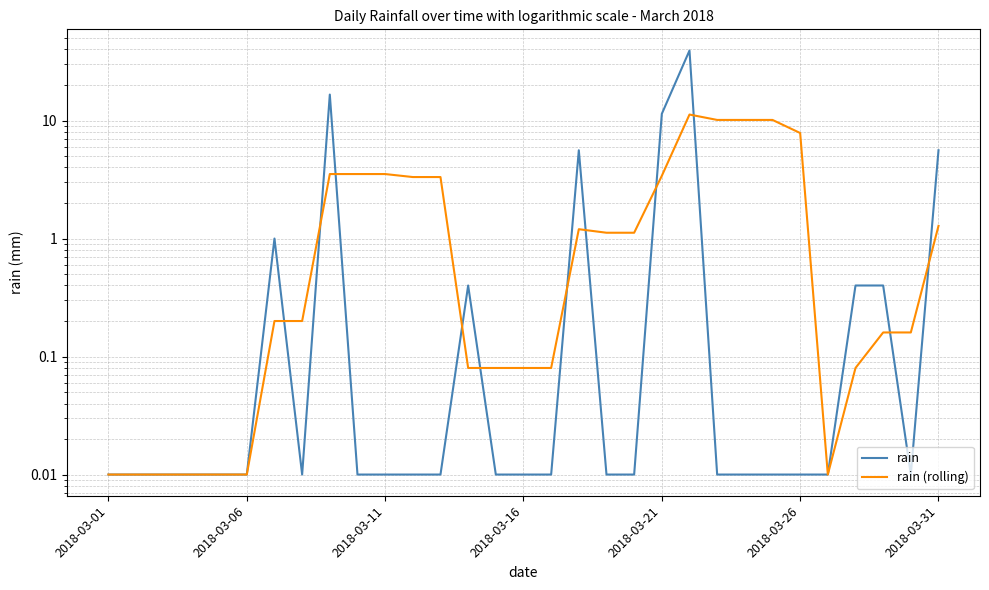

Between 2018-03-26 and 2018-03-11, which is larger?

2018-03-26